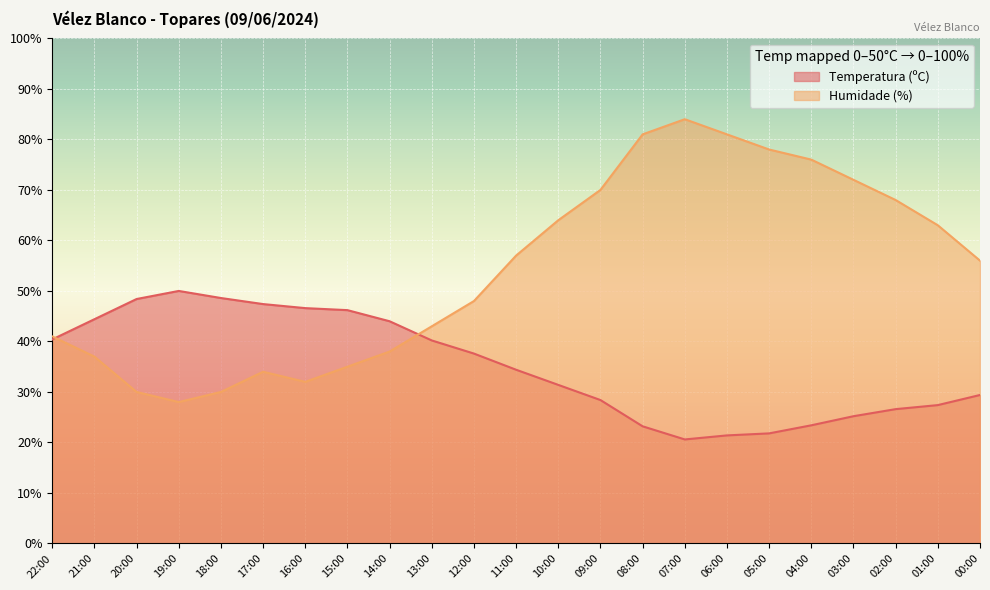

At which label does Humidade (%) reach its minimum?

19:00